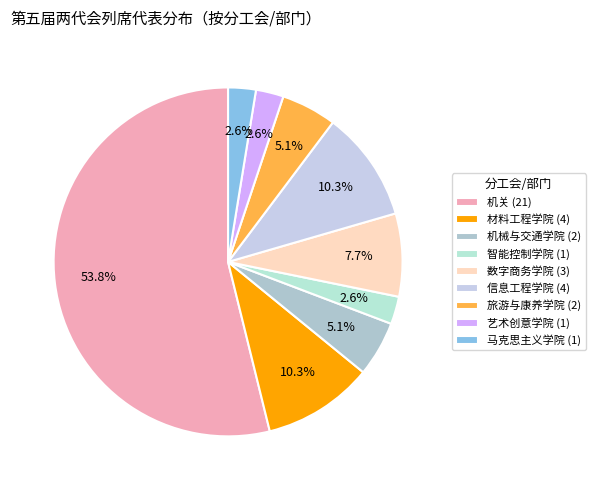

What is the largest slice in the pie chart?

机关